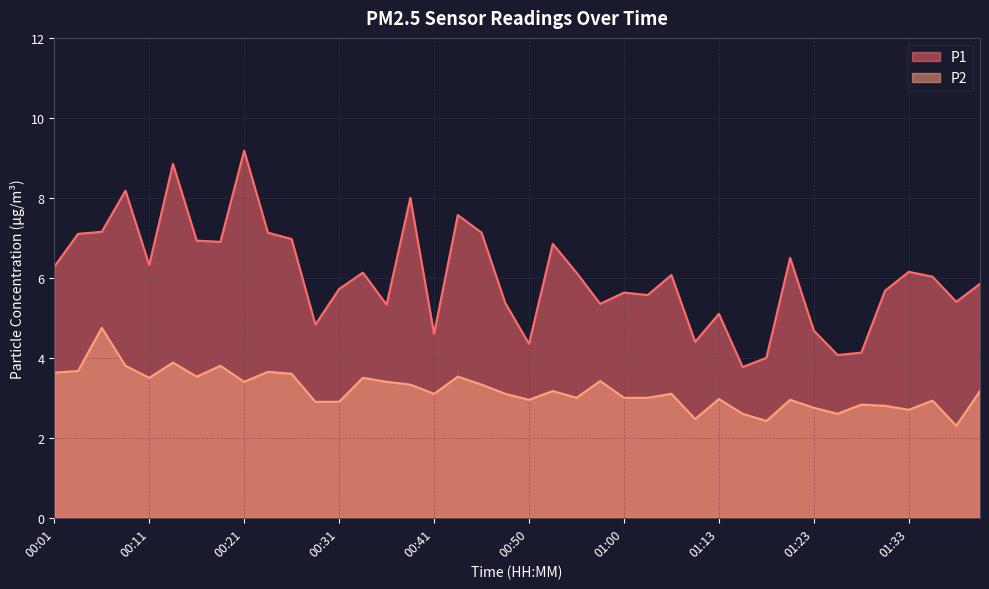

Reading right to left, list all the values displayed in this chart.

P1: 5.8	5.4	6.0	6.2	5.7	4.1	4.1	4.7	6.5	4.0	3.8	5.1	4.4	6.1	5.6	5.6	5.3	6.1	6.8	4.3	5.4	7.1	7.6	4.6	8.0	5.3	6.1	5.7	4.8	7.0	7.1	9.2	6.9	6.9	8.8	6.3	8.2	7.2	7.1	6.3
P2: 3.2	2.3	2.9	2.7	2.8	2.8	2.6	2.8	3.0	2.4	2.6	3.0	2.5	3.1	3.0	3.0	3.4	3.0	3.2	3.0	3.1	3.3	3.5	3.1	3.3	3.4	3.5	2.9	2.9	3.6	3.6	3.4	3.8	3.5	3.9	3.5	3.8	4.8	3.7	3.6